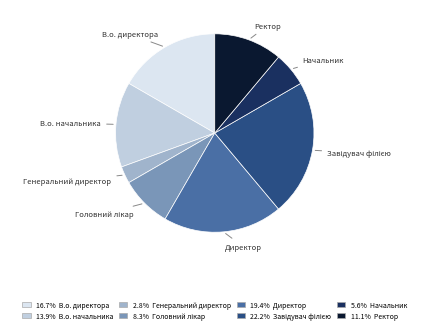

Is there any slice that represents more than half of the pie?

No